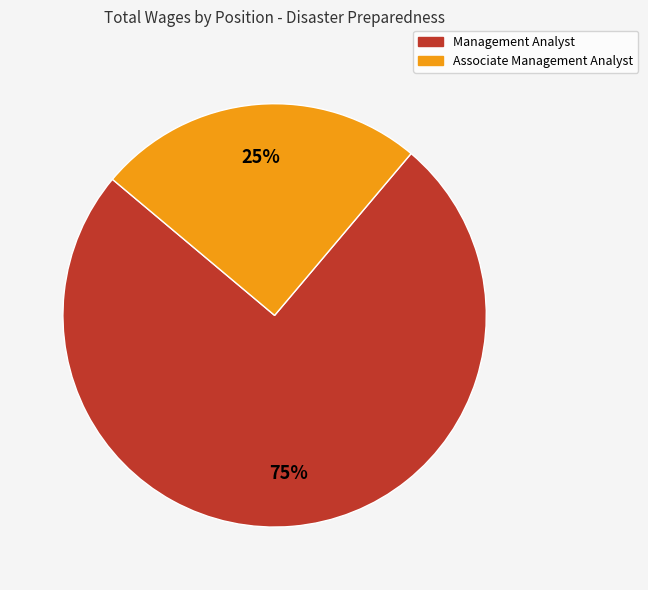

What is the smallest slice in the pie chart?

Associate Management Analyst